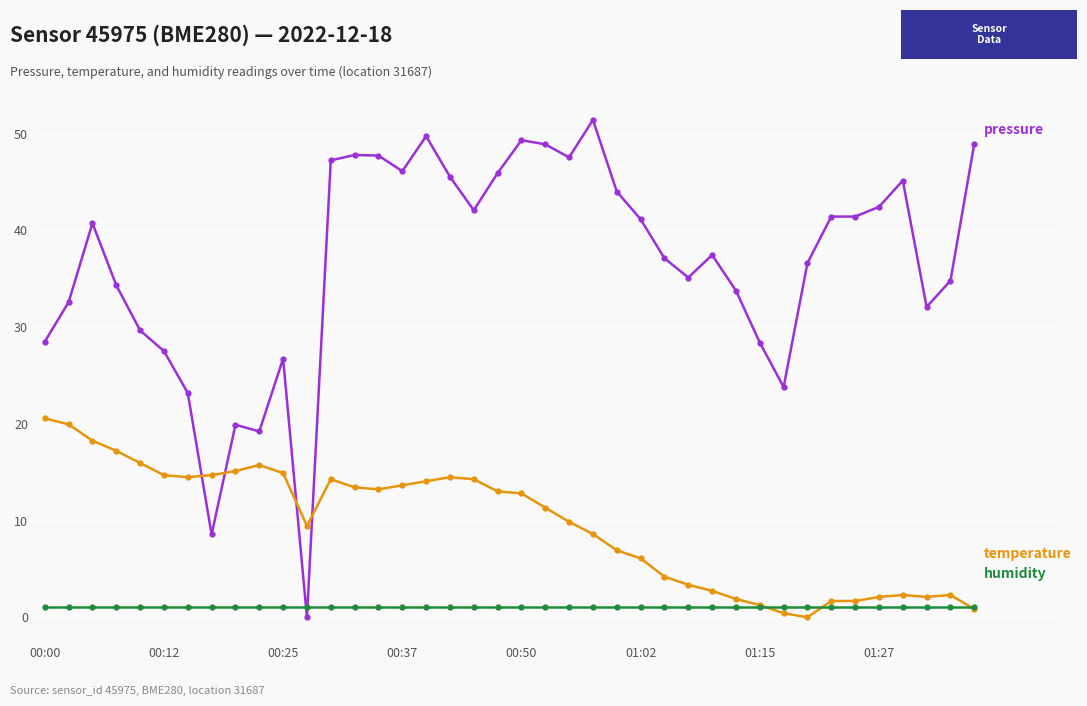

What is the maximum value shown in the chart?

51.4